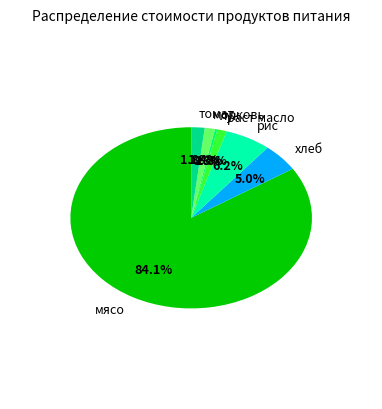

What percentage is the томат slice, to the nearest percent?

2%